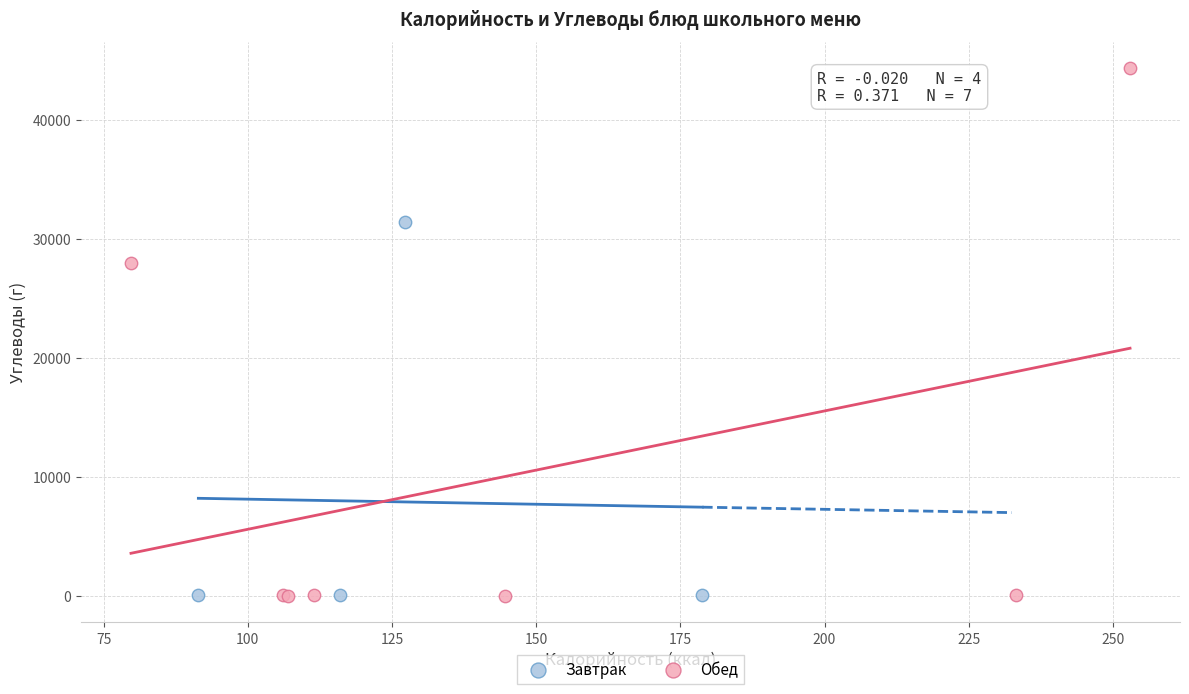

Which series has the widest spread of Y values?

Обед